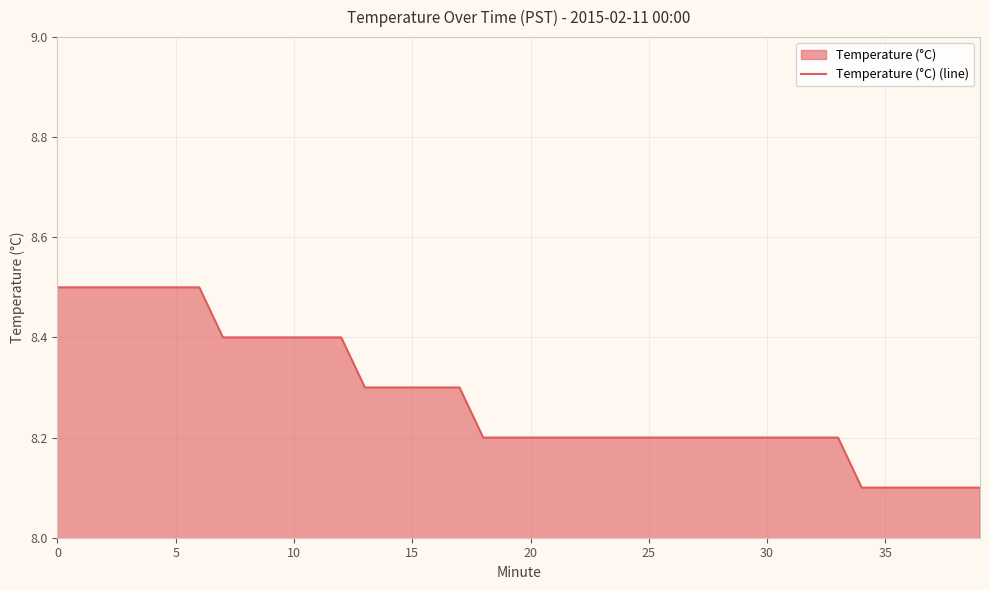

What is the difference between the maximum and minimum values?

0.4